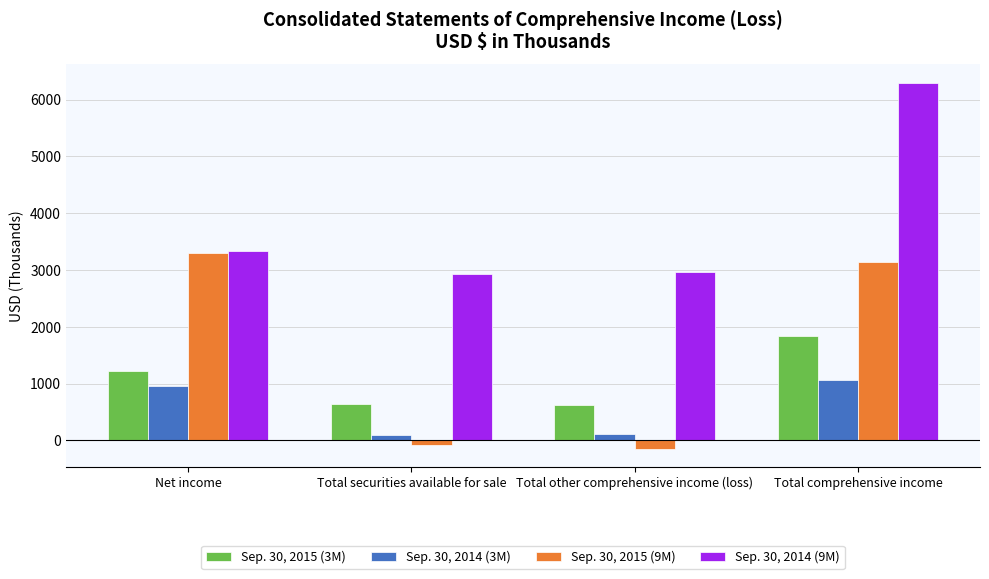

Is it true that Sep. 30, 2015 (3M) equals 333 at Total securities available for sale?

False